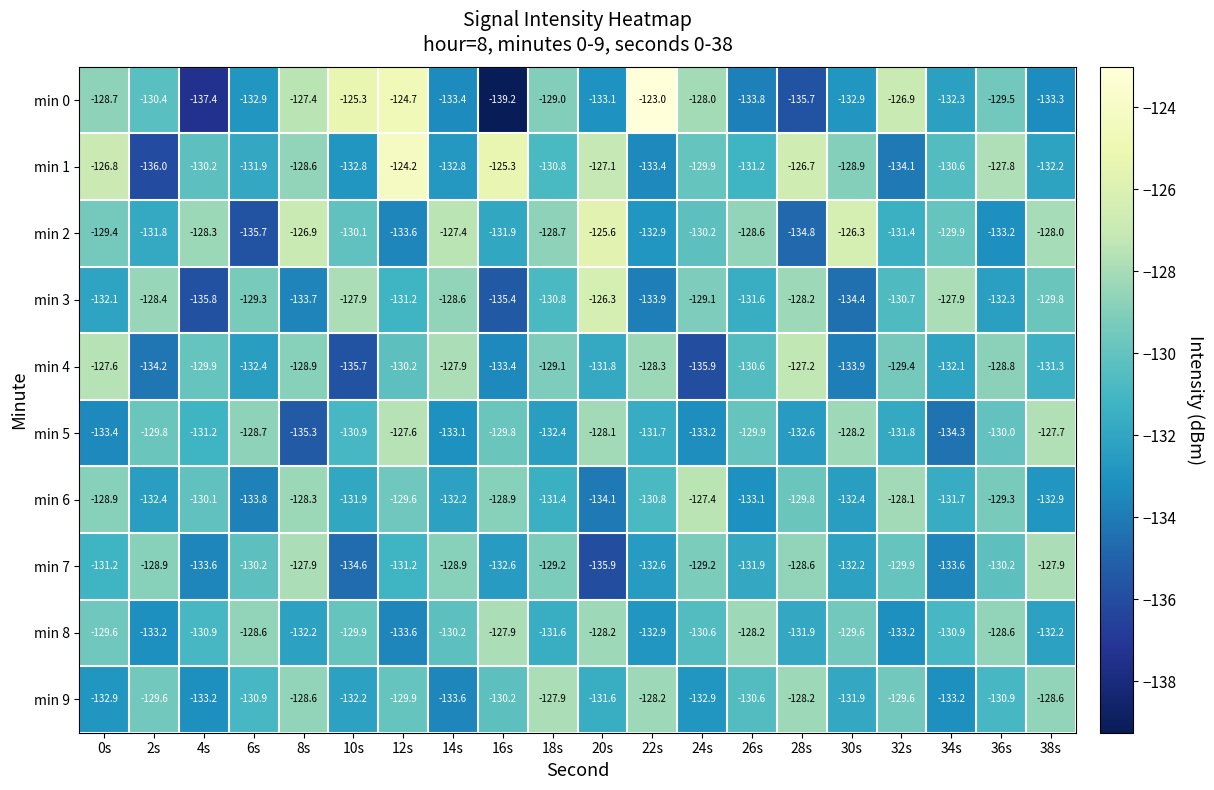

Where does the min 1 series first go above -130?

0s